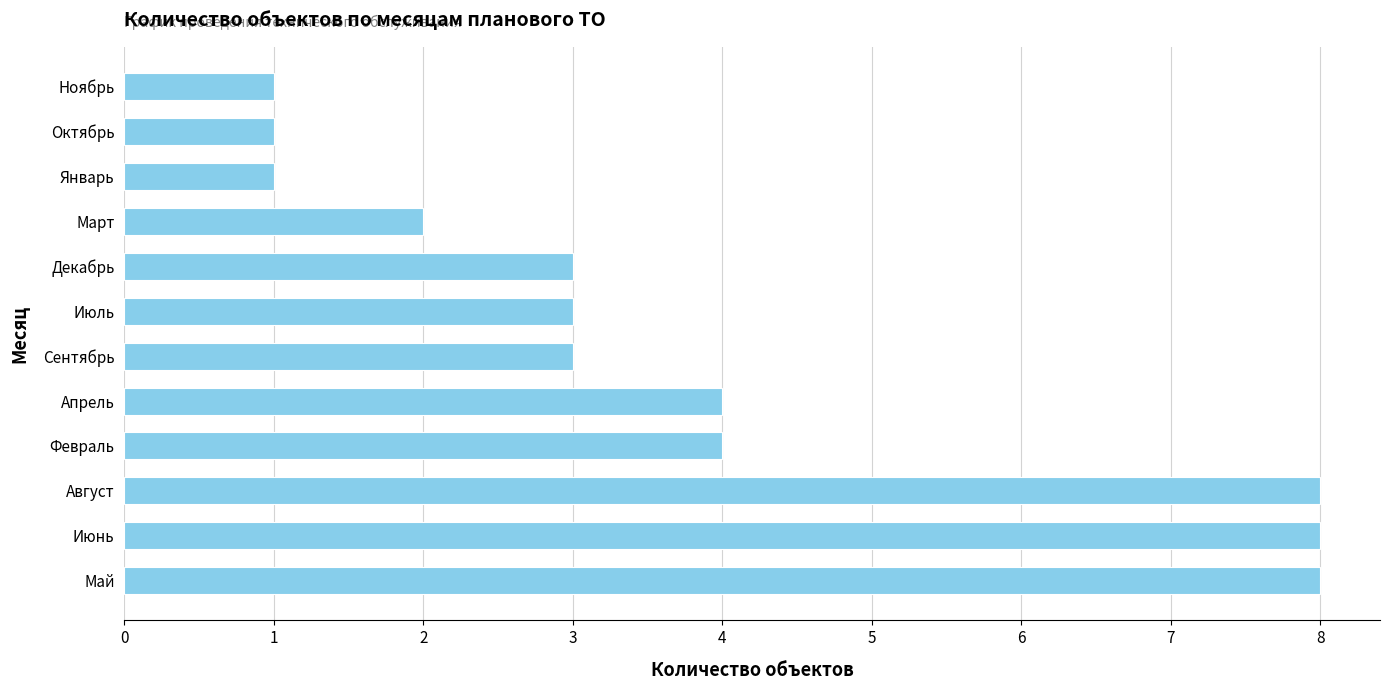

Approximately how many times larger is the value at Октябрь compared to Декабрь?

0.3